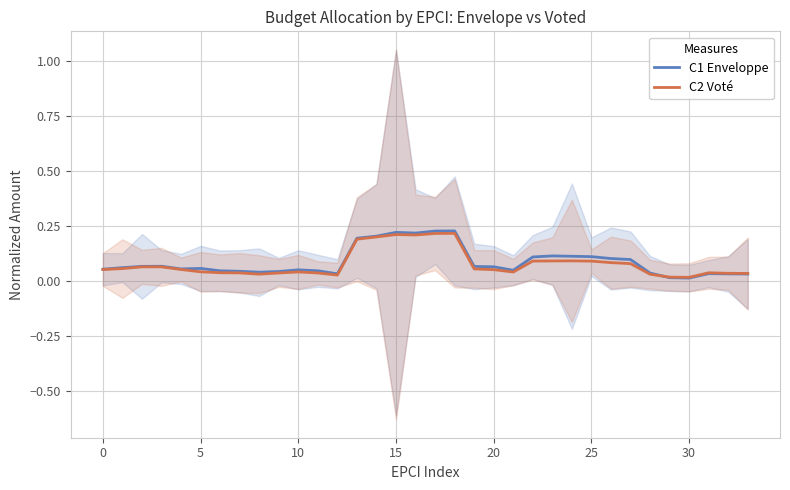

Count the number of data series in this chart.

2